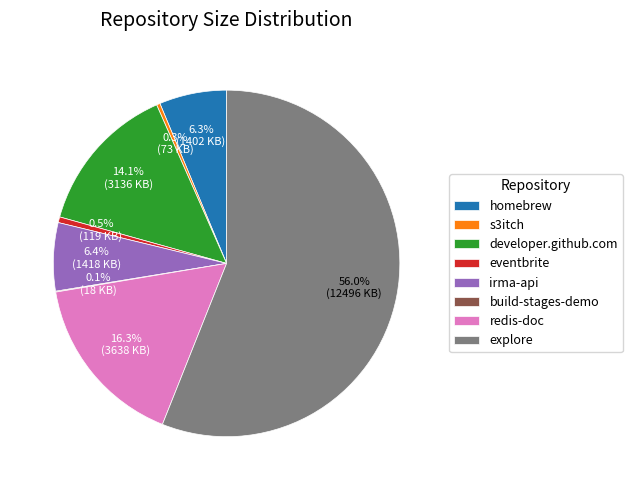

What is the majority slice?

explore